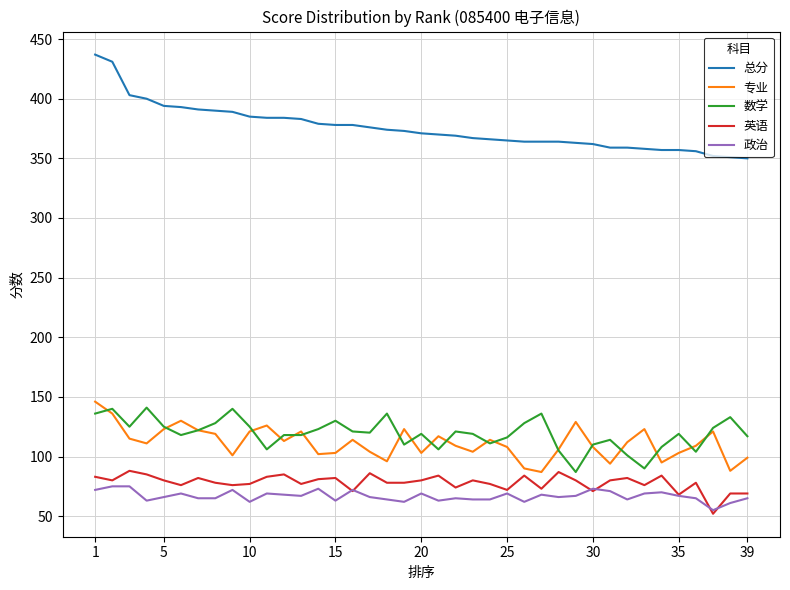

What is the highest value of the 数学 series?

141